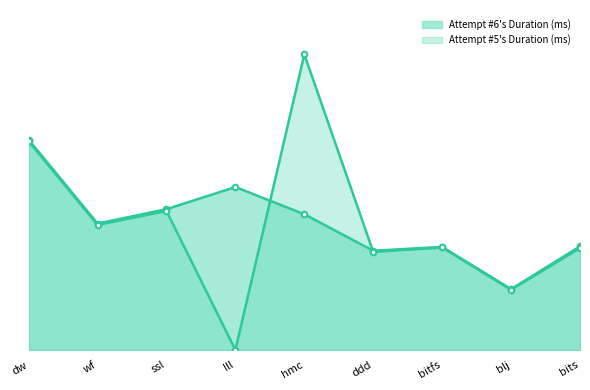

How many intersections are there between Attempt #6's Duration (ms) and Attempt #5's Duration (ms)?

2